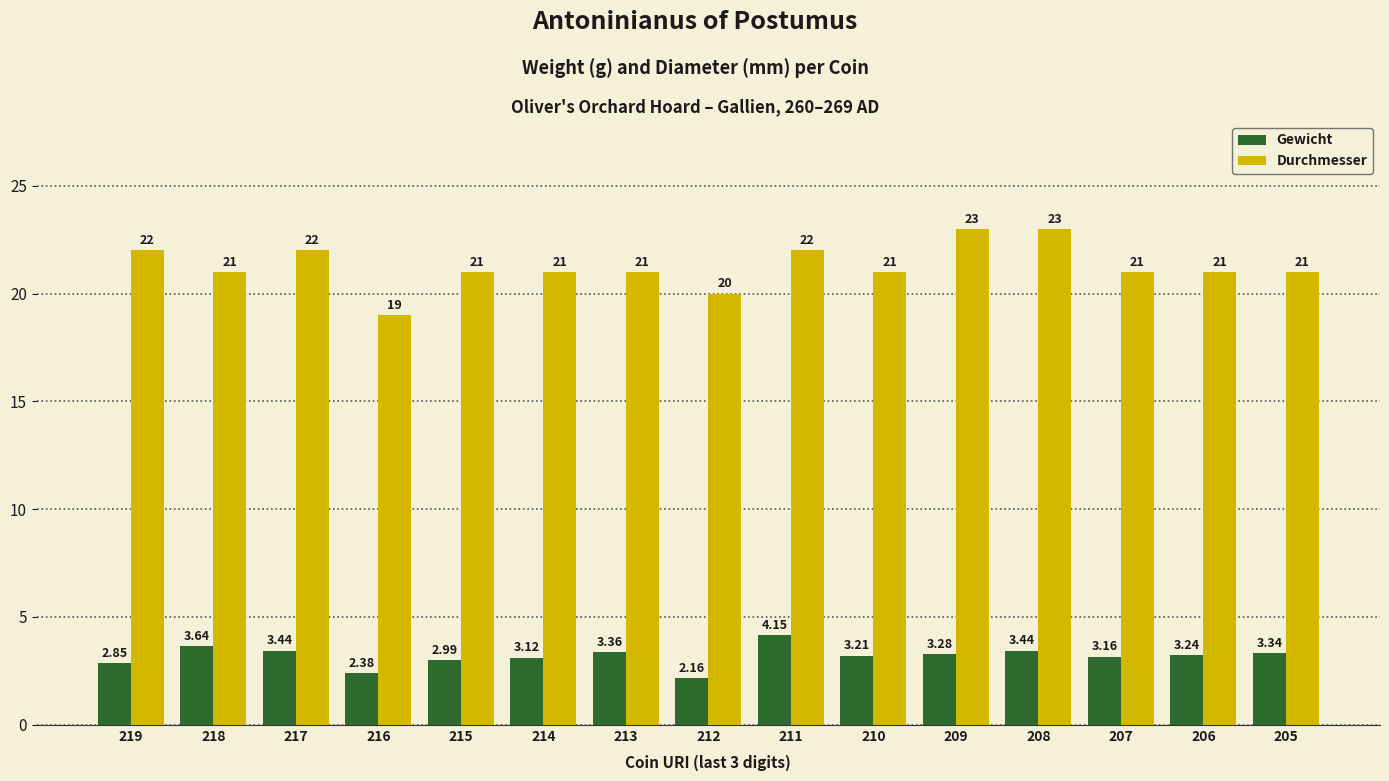

Rank the series at 206 from highest to lowest value.

Durchmesser, Gewicht